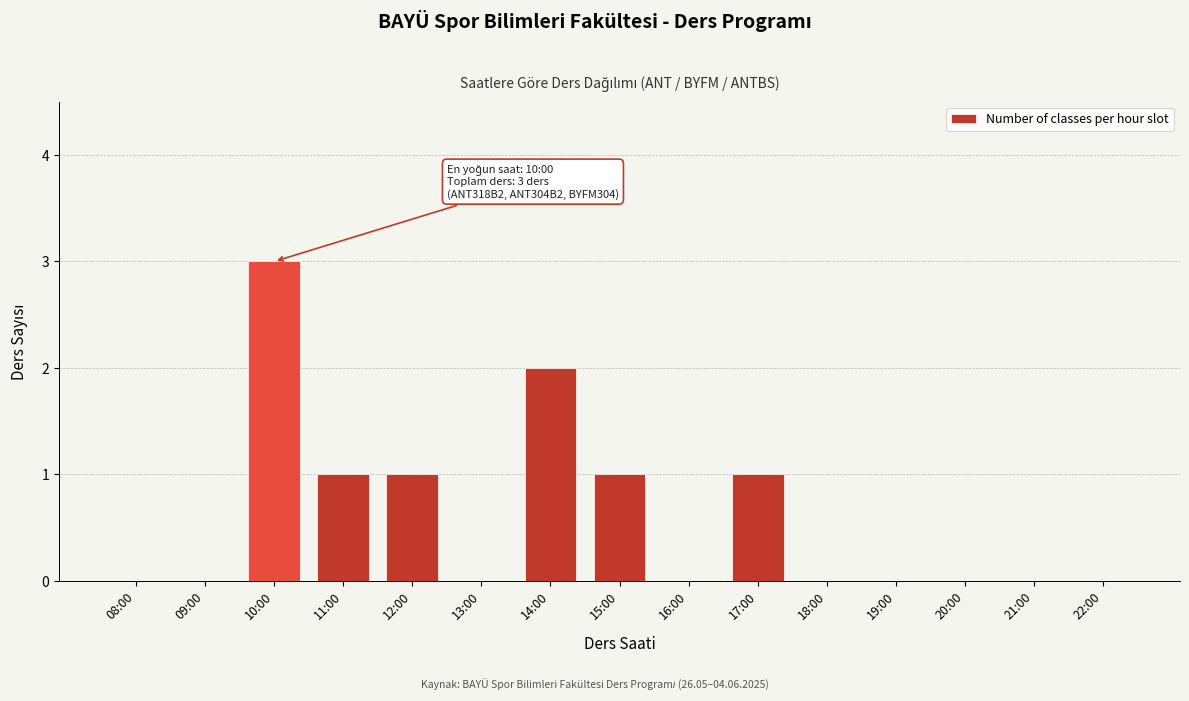

Reading right to left, what are all the values shown in this chart?

22:00=0	21:00=0	20:00=0	19:00=0	18:00=0	17:00=1	16:00=0	15:00=1	14:00=2	13:00=0	12:00=1	11:00=1	10:00=3	09:00=0	08:00=0